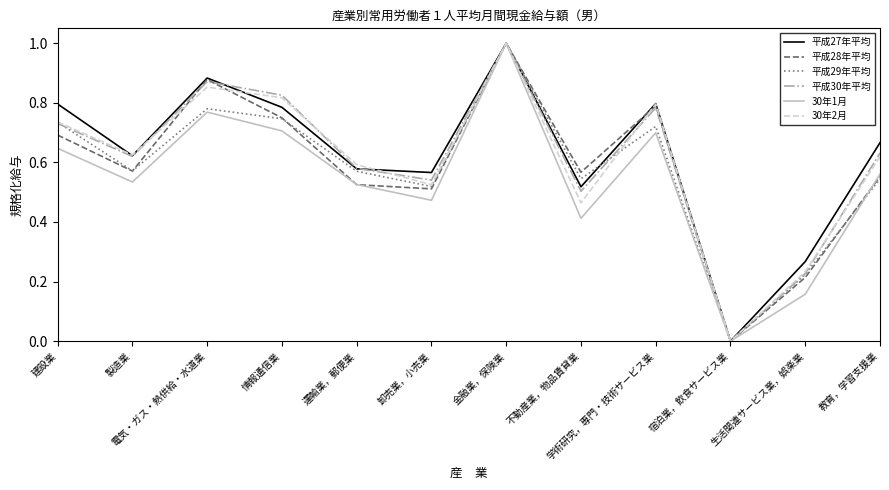

Between 生活関連サービス業，娯楽業 and 教育，学習支援業, which series saw the biggest shift?

平成30年平均